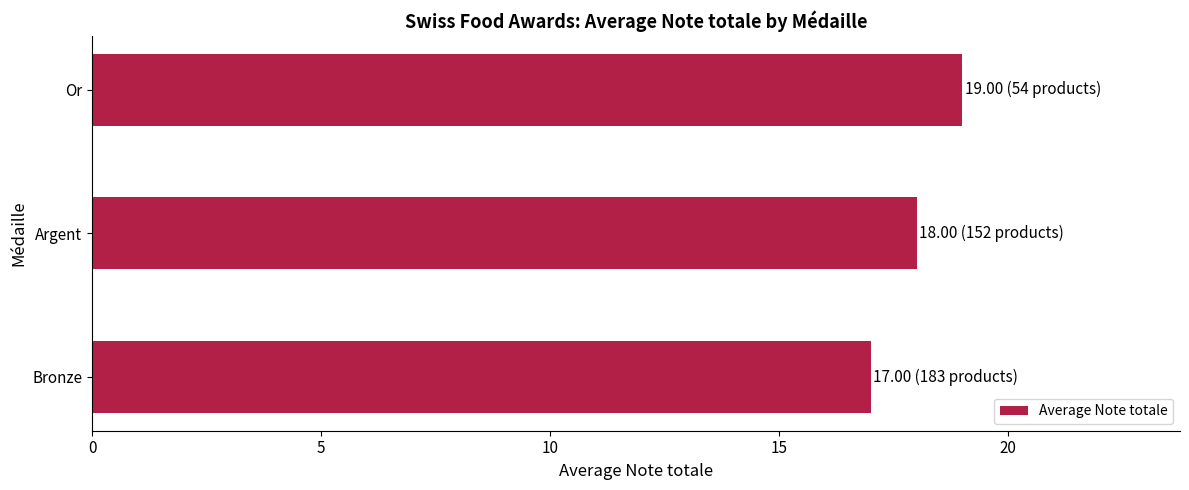

Rank the categories by value from highest to lowest.

Or, Argent, Bronze